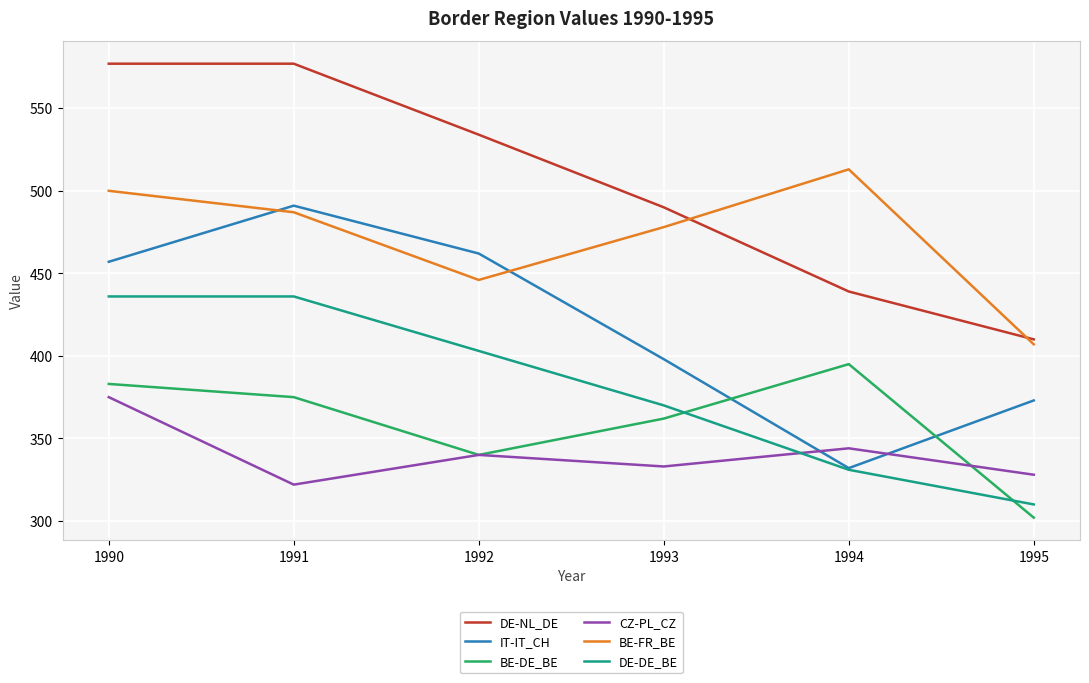

How many times do DE-DE_BE and BE-DE_BE cross each other?

2